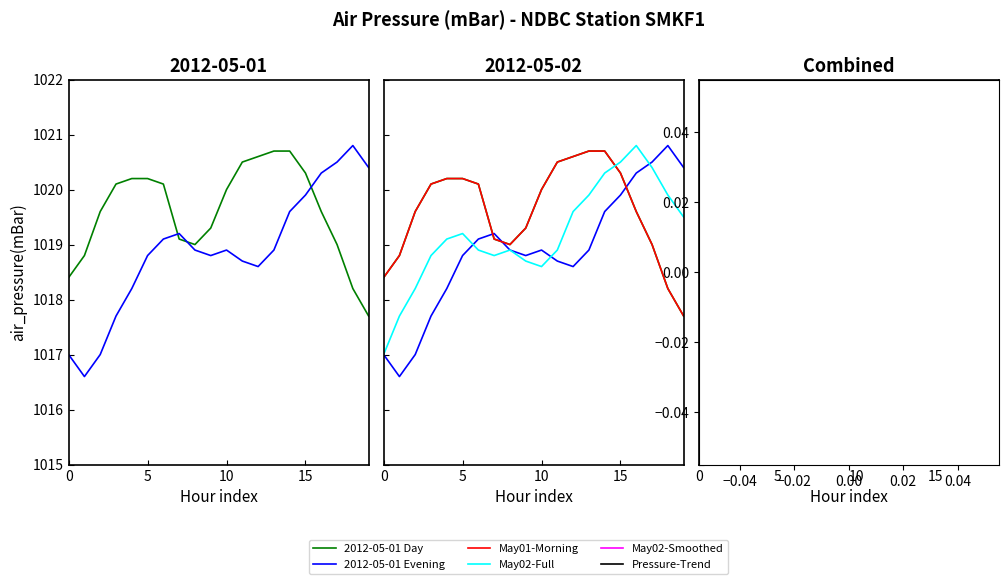

Is the value of May02-Smoothed at 7 greater than the value of May01-Morning at 6?

No